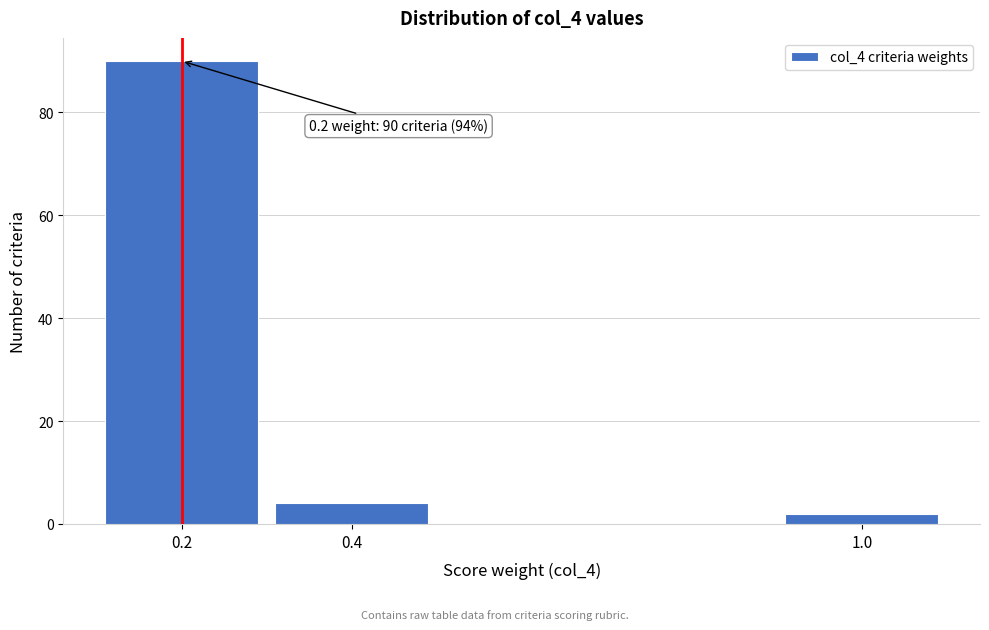

Reading left to right, extract all data points from this chart.

0.2=90	0.4=4	1.0=2